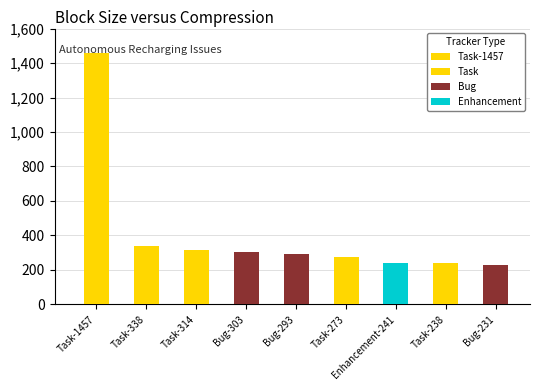

What is the total value across all series at Task-1457?

1457